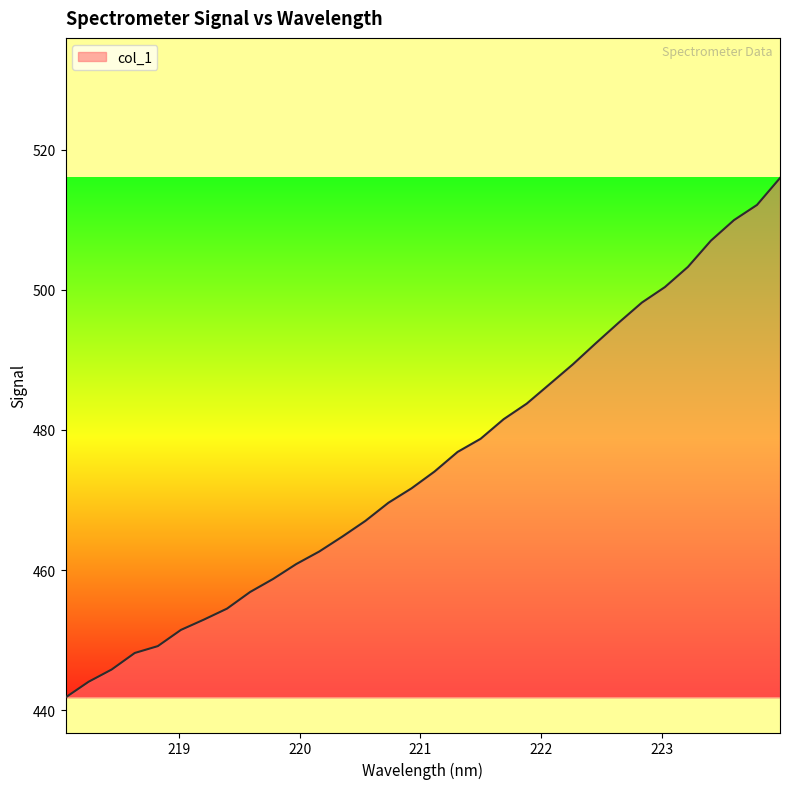

What is the smallest value displayed?

441.8